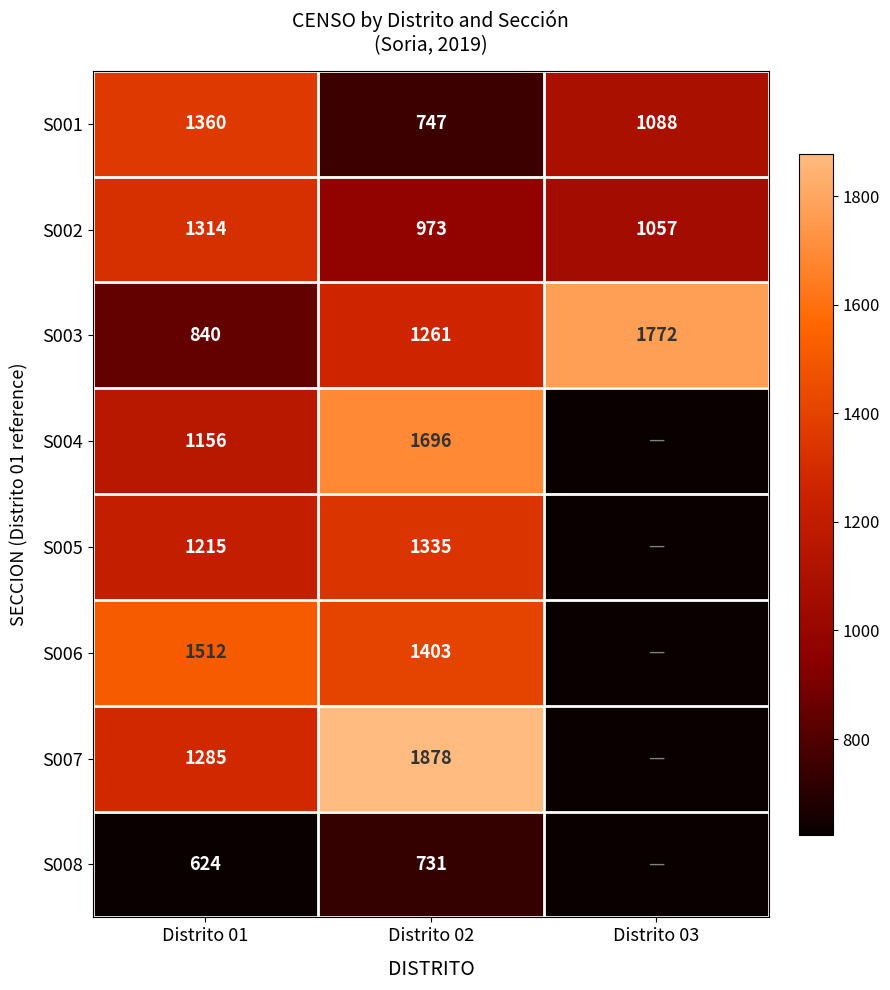

Rank the categories by S003 value from highest to lowest.

Distrito 03, Distrito 02, Distrito 01